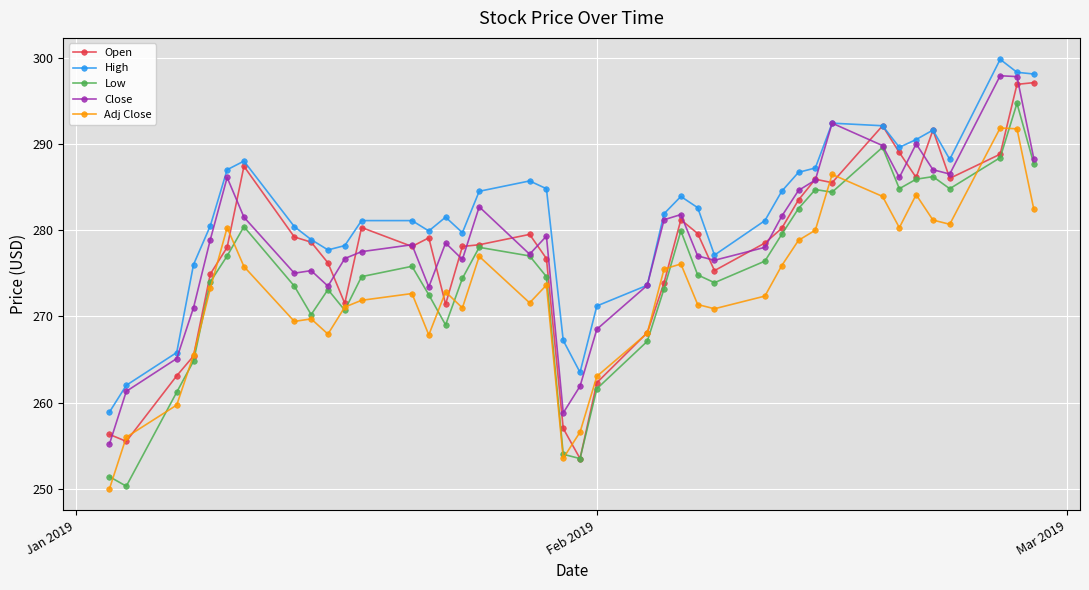

List the series in order of their peak value, lowest first.

Adj Close, Low, Open, Close, High